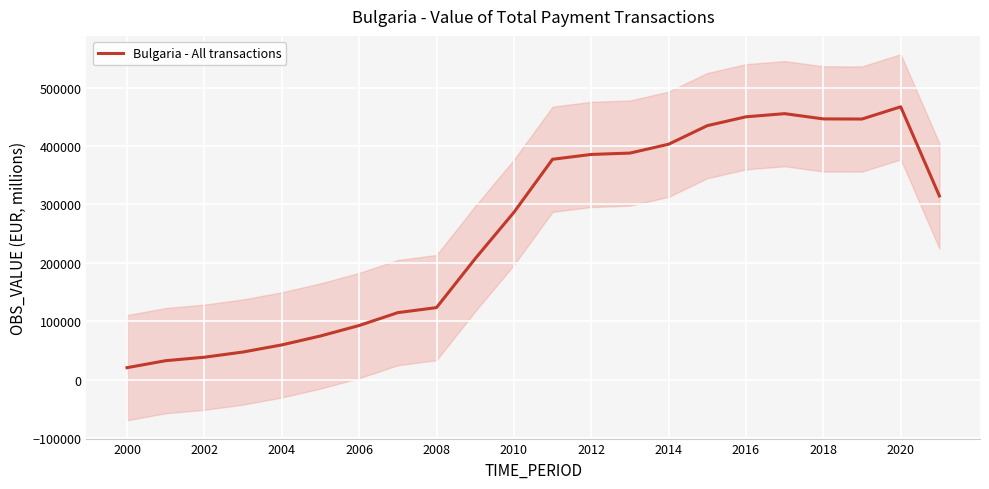

What is the minimum value for Bulgaria - All transactions?

20267.4